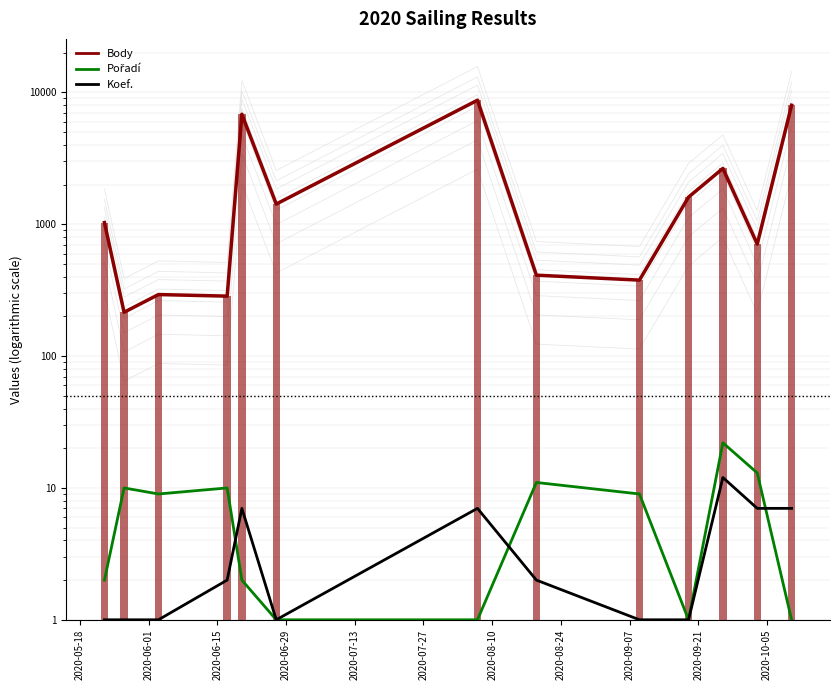

What is the maximum value for Koef.?

12